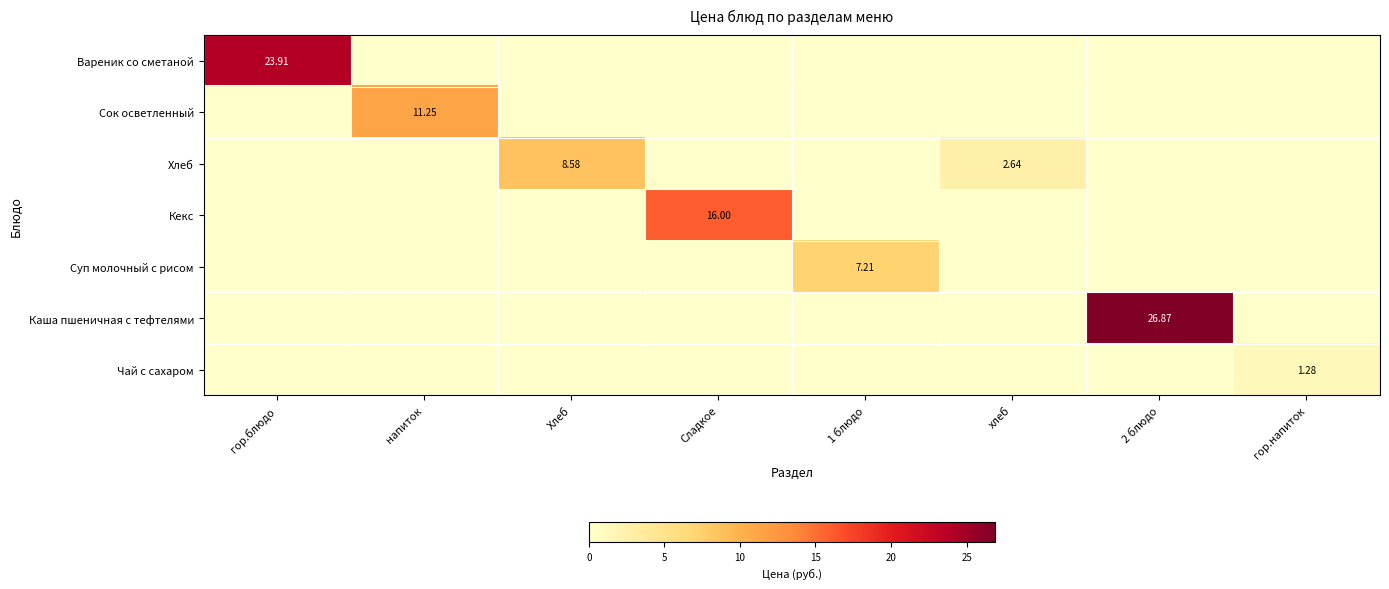

What is the average value of the Сок осветленный series?

1.4